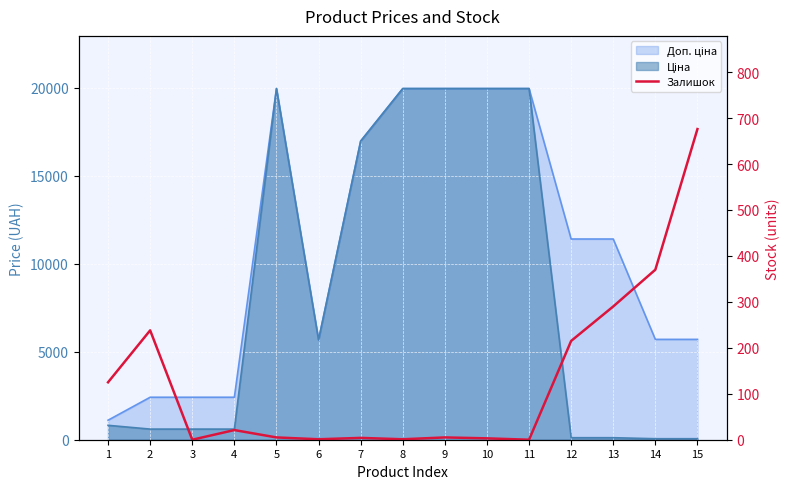

Count the number of categories in the chart.

15